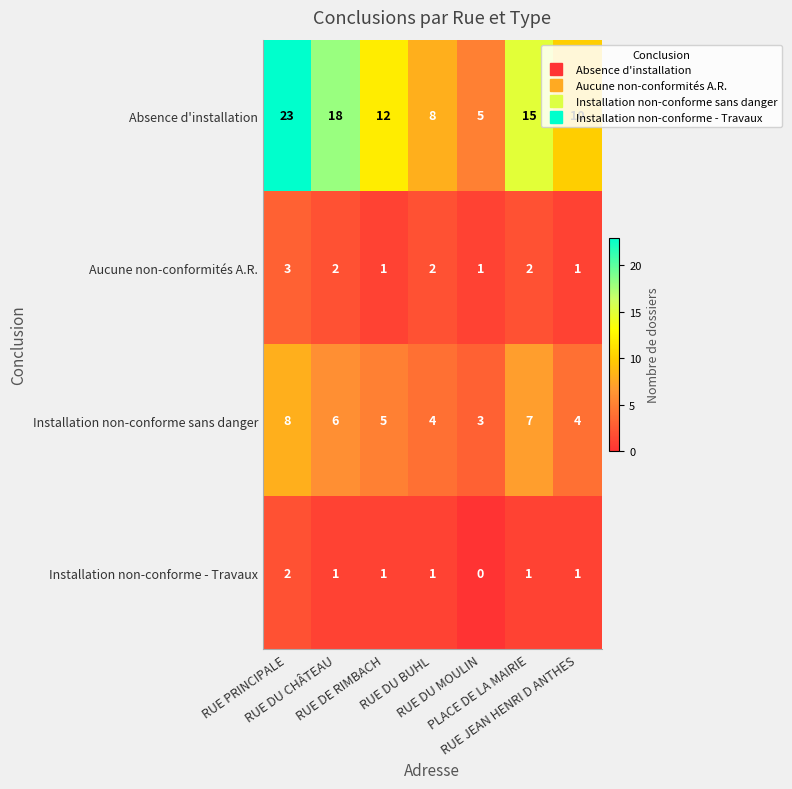

List the series in order of their peak value, lowest first.

Installation non-conforme - Travaux, Aucune non-conformités A.R., Installation non-conforme sans danger, Absence d'installation